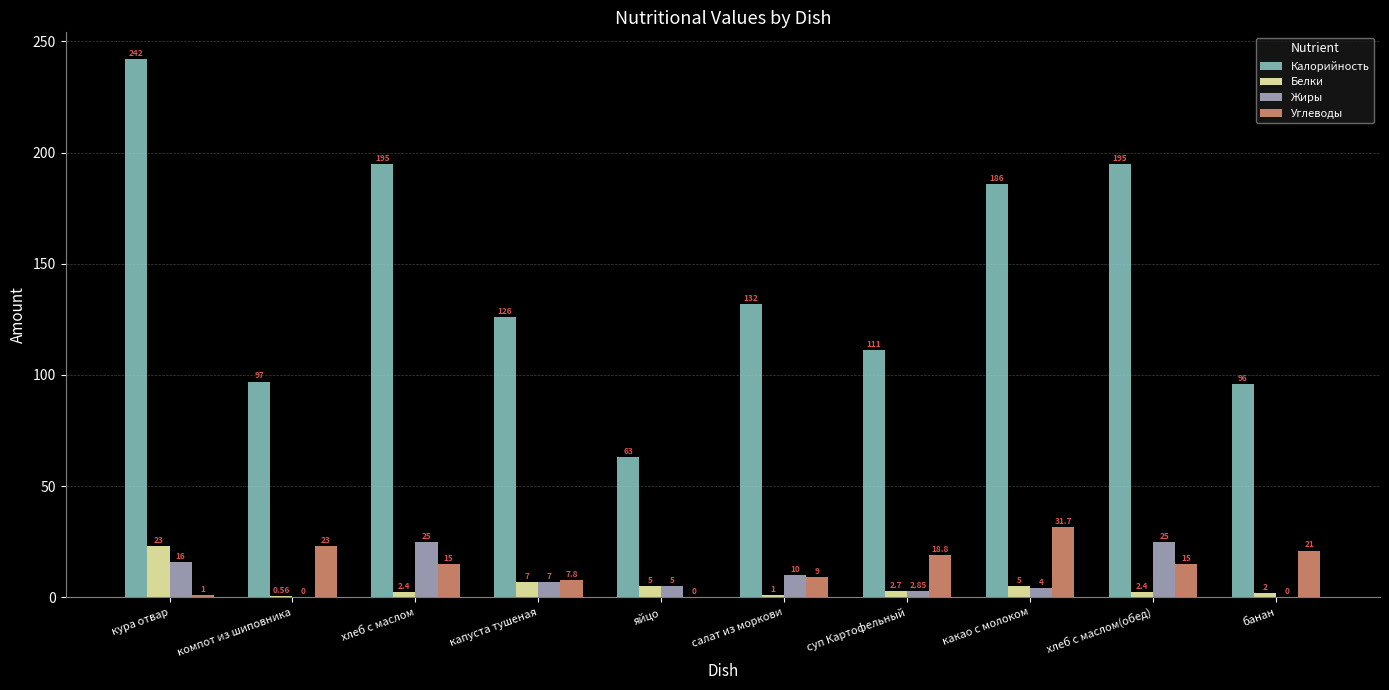

At which category is the sum across all series the highest?

кура отвар